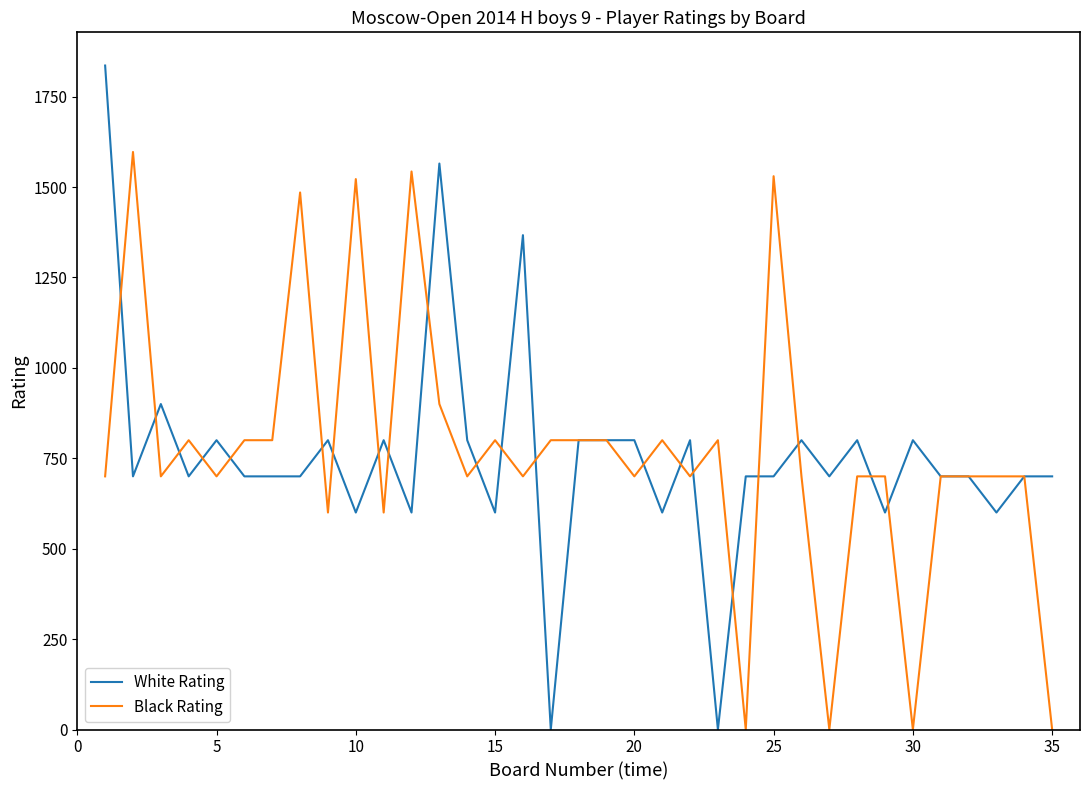

What is the greatest value displayed?

1836